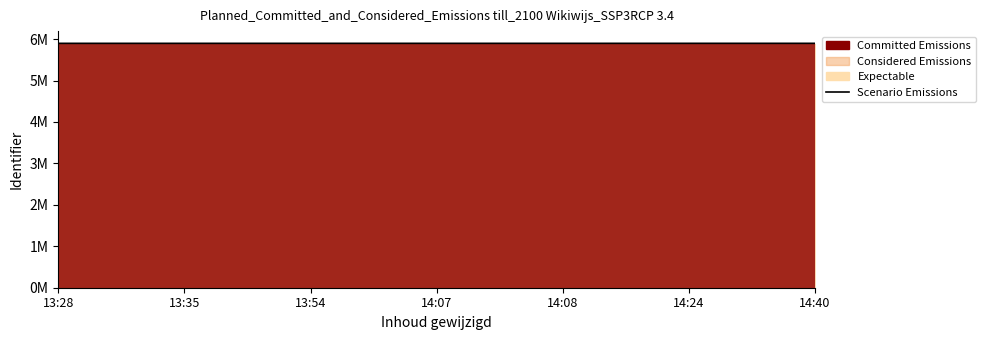

Where is the data nearest to the value 5896895?

13:54